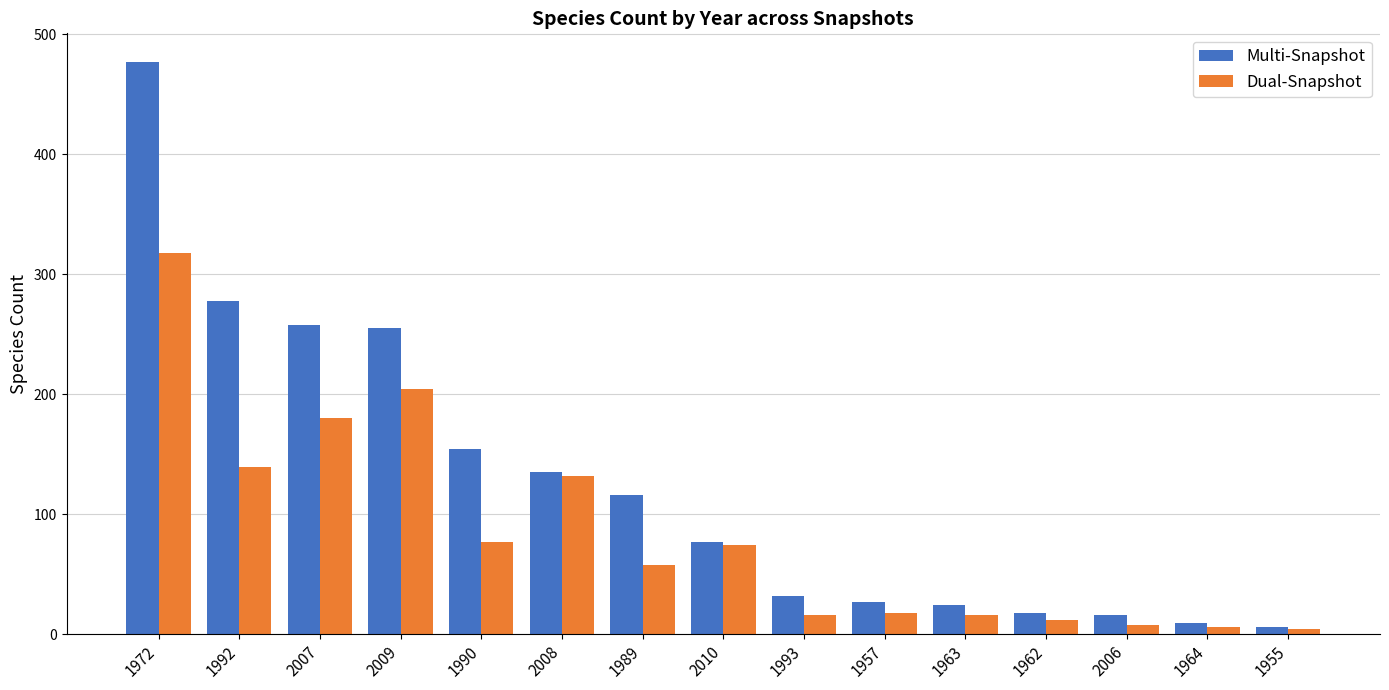

Are the bars horizontal?

No